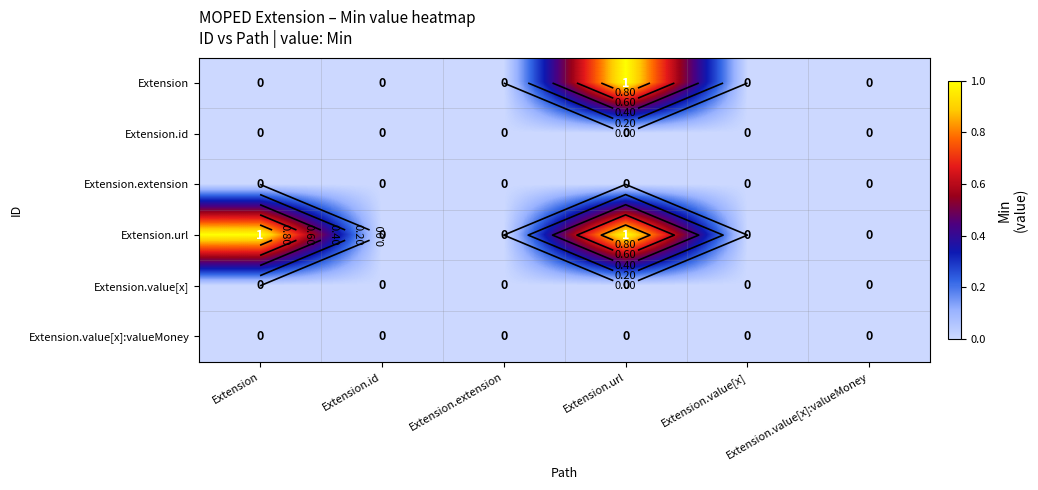

True or false: Extension.value[x]:valueMoney has a value of 0 at Extension.id.

True